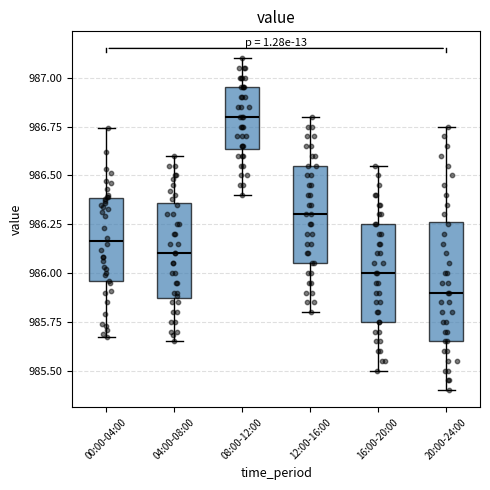

Reading left to right, transcribe this box plot: for each box, give where its median line is, the range the box spans, and where its two whiskers end, as read against the y-axis. The values are not printed on the chart, so give them approximately, as read against the axis.

00:00-04:00: median 986.15, box 985.95 to 986.40, whiskers 985.65 to 986.75
04:00-08:00: median 986.10, box 985.85 to 986.35, whiskers 985.65 to 986.60
08:00-12:00: median 986.80, box 986.65 to 986.95, whiskers 986.40 to 987.10
12:00-16:00: median 986.30, box 986.05 to 986.55, whiskers 985.80 to 986.80
16:00-20:00: median 986.00, box 985.75 to 986.25, whiskers 985.50 to 986.55
20:00-24:00: median 985.90, box 985.65 to 986.25, whiskers 985.40 to 986.75